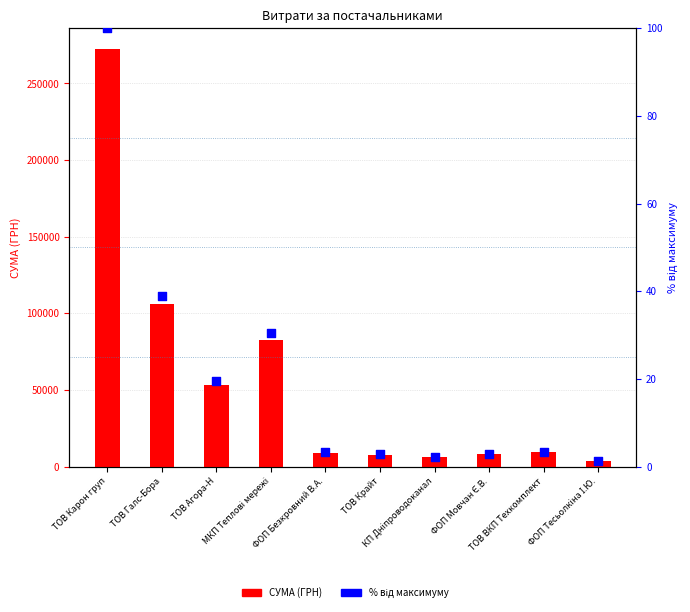

At which category is the sum across all series the highest?

ТОВ Карон груп